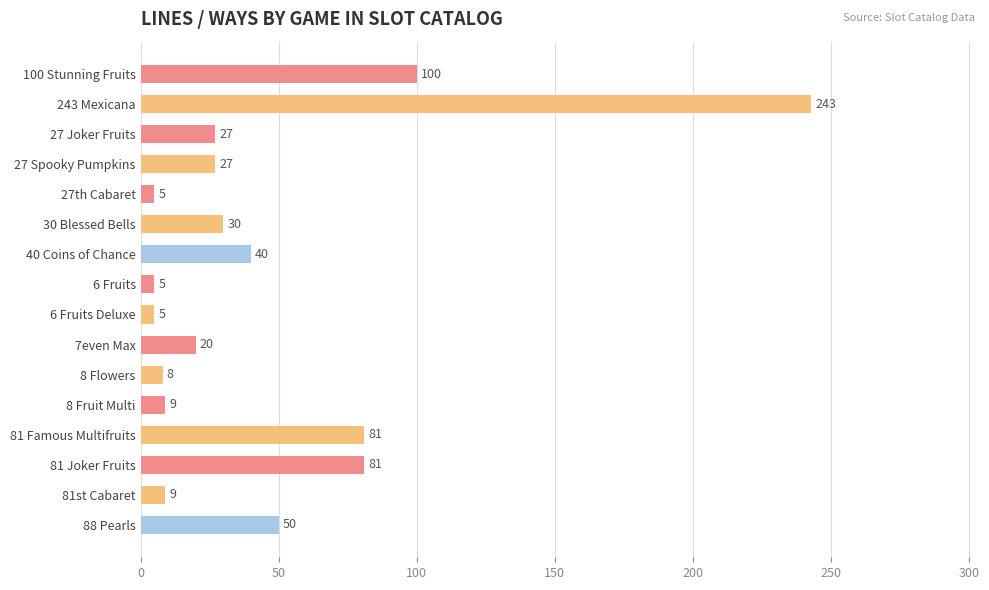

Is it true that the value at 27th Cabaret is 5?

True